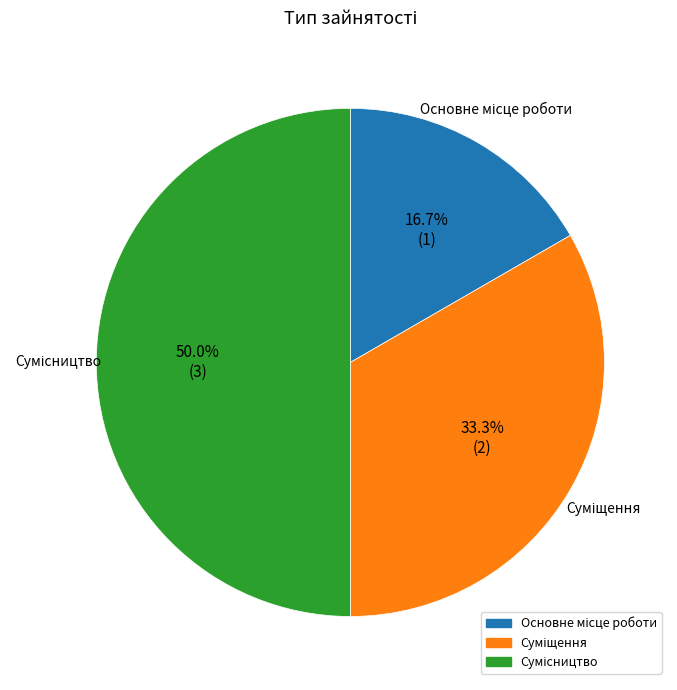

How many slices are in this pie chart?

3